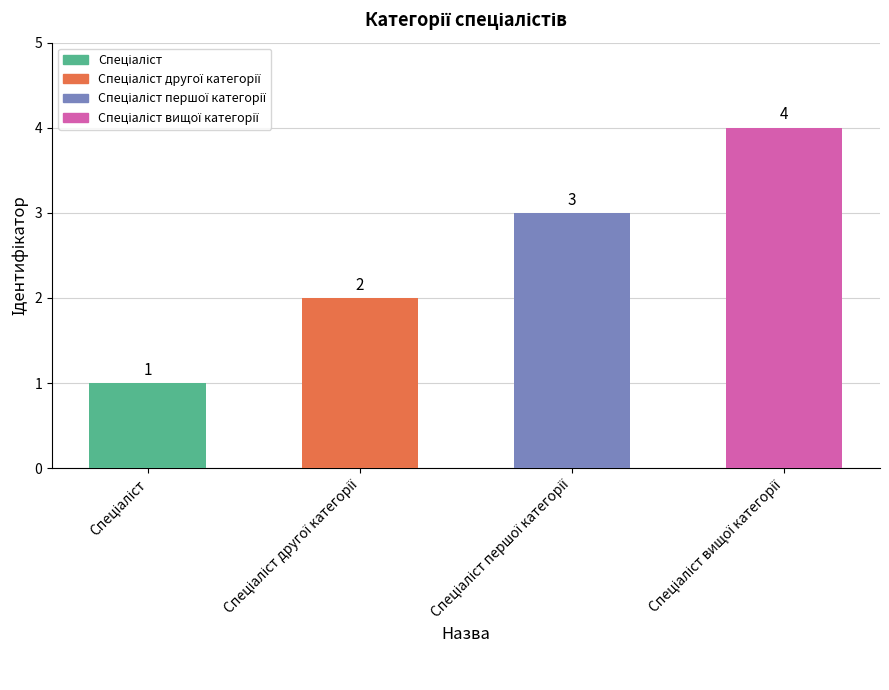

Are the bars grouped side by side (vs. stacked)?

No